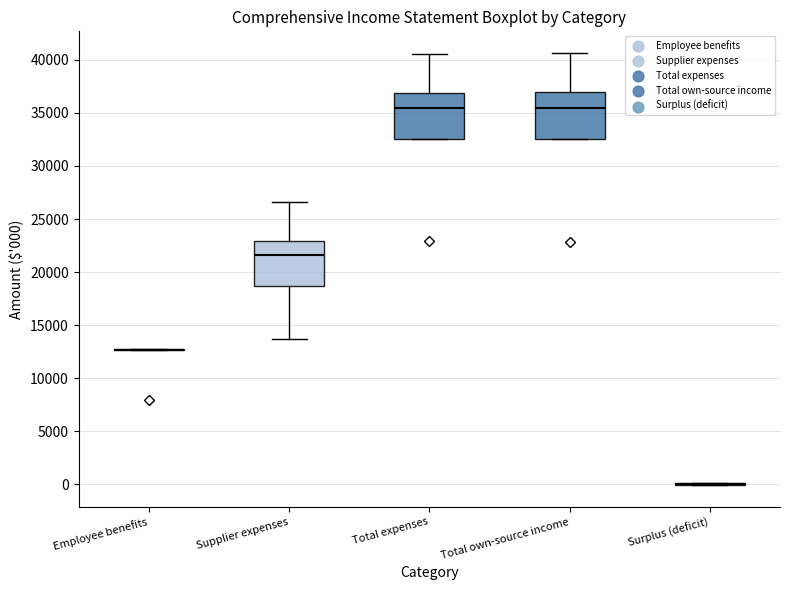

Reading left to right, transcribe this box plot: for each box, give where its median line is, the range the box spans, and where its two whiskers end, as read against the y-axis. The values are not printed on the chart, so give them approximately, as read against the axis.

Employee benefits: box collapsed to a line at 12500, whiskers 12500 to 13000
Supplier expenses: median 21500, box 18500 to 23000, whiskers 13500 to 26500
Total expenses: median 35500, box 32500 to 37000, whiskers 32500 to 40500
Total own-source income: median 35500, box 32500 to 37000, whiskers 32500 to 40500
Surplus (deficit): box collapsed to a line at 0, whiskers 0 to 0